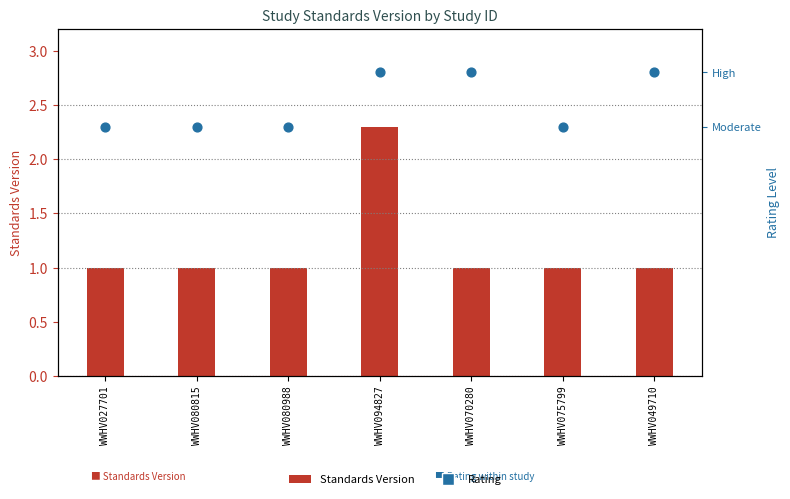

What is the change in value from WWHV094827 to WWHV049710?

-1.3